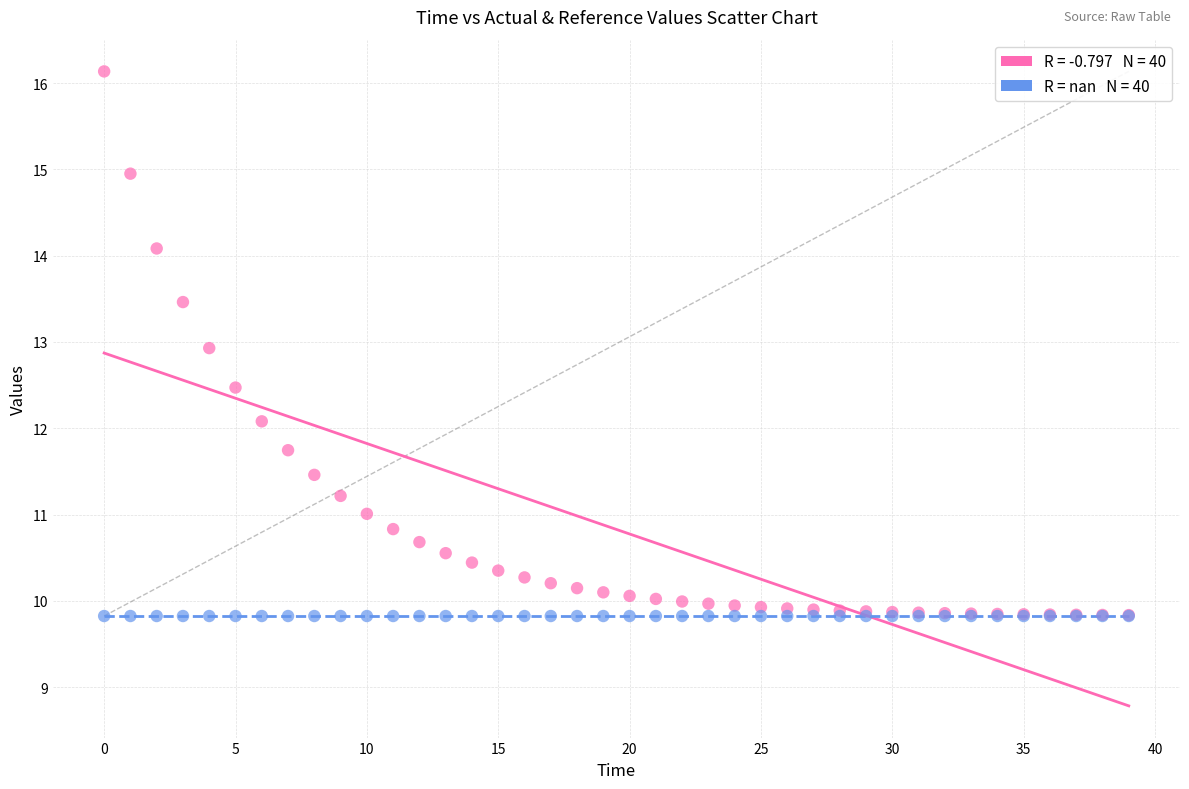

Across all series, what Y value is closest to 12?

12.1